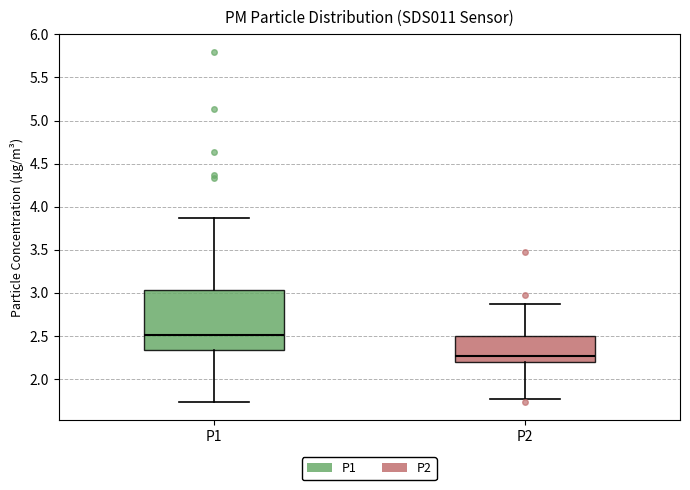

Which box is the tallest, from its lower edge to its upper edge?

P1